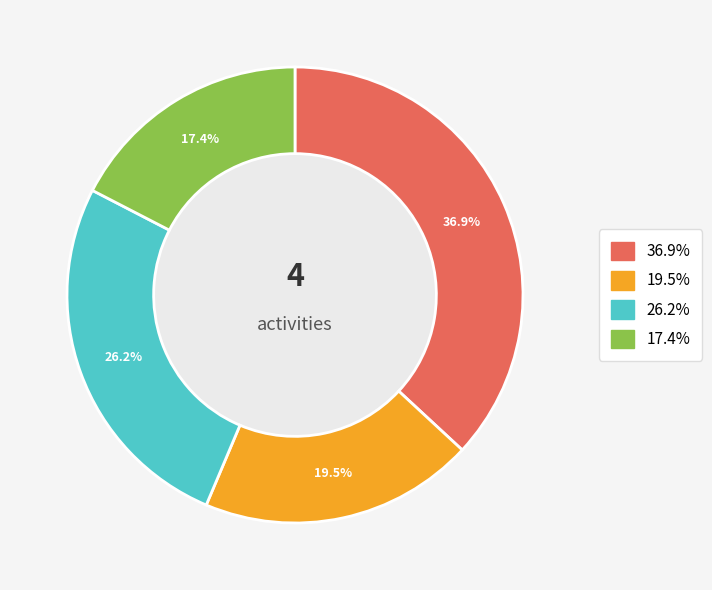

Does any single category account for the majority?

No